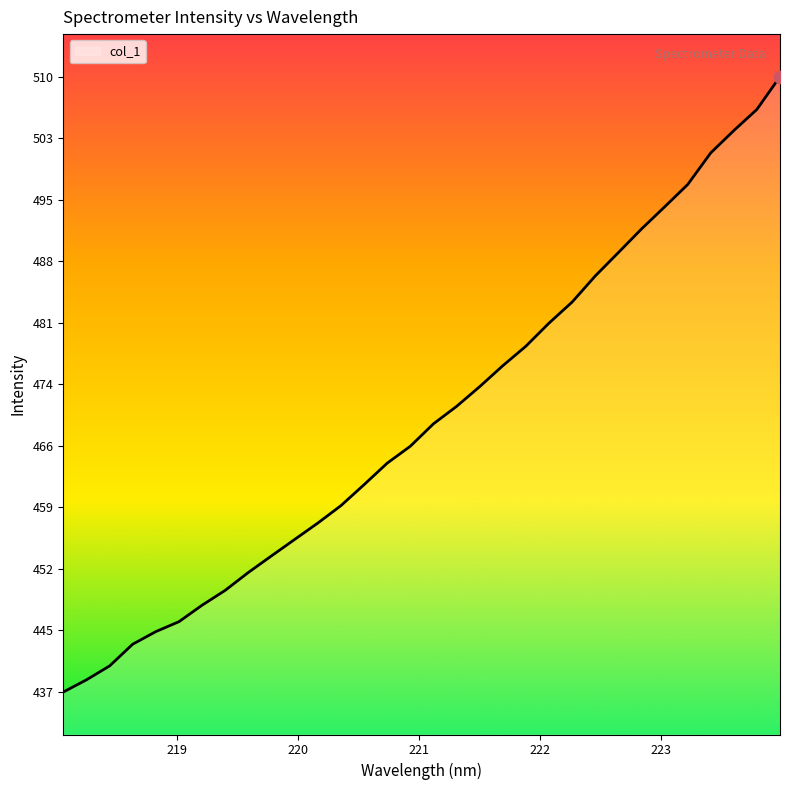

What is the difference between the maximum and minimum values?

72.5